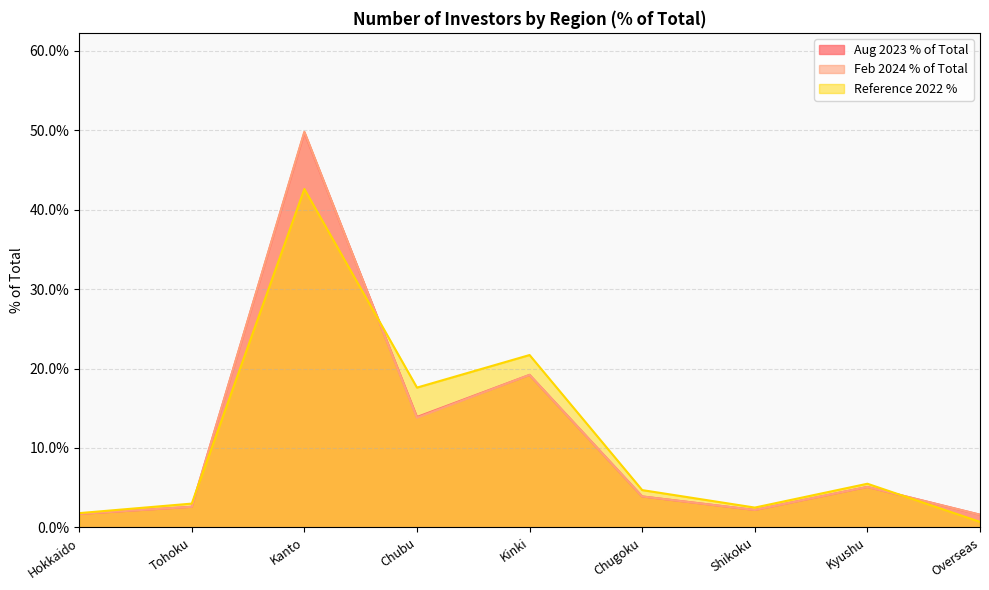

List the labels in order of Feb 2024 % of Total value, smallest first.

Overseas, Hokkaido, Shikoku, Tohoku, Chugoku, Kyushu, Chubu, Kinki, Kanto